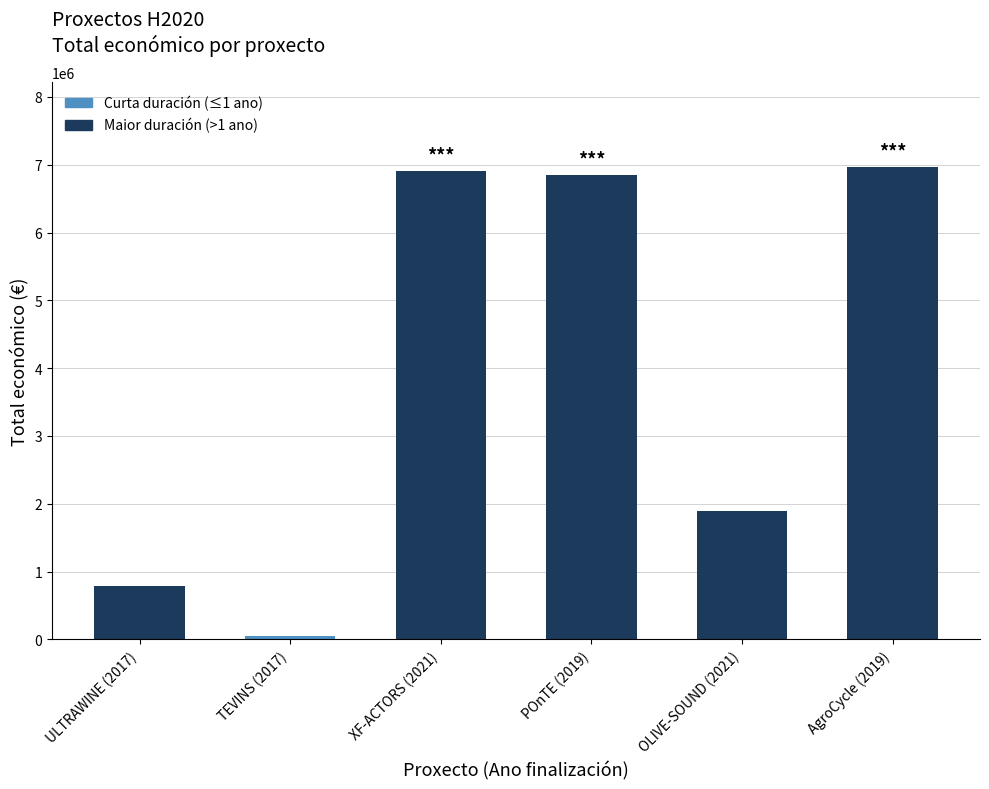

What is the ratio of the value at AgroCycle (2019) to the value at ULTRAWINE (2017)?

8.8